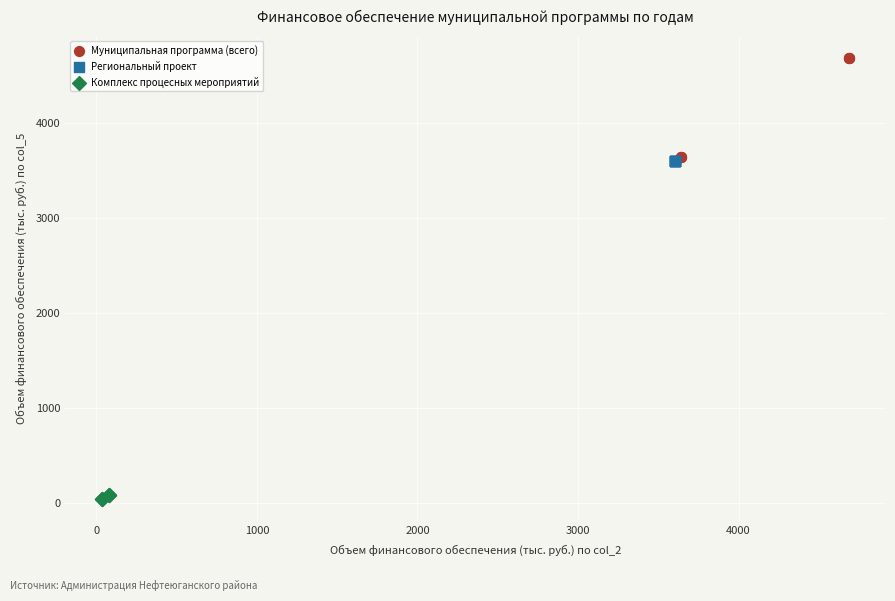

Which series reaches the maximum Y coordinate?

Муниципальная программа (всего)